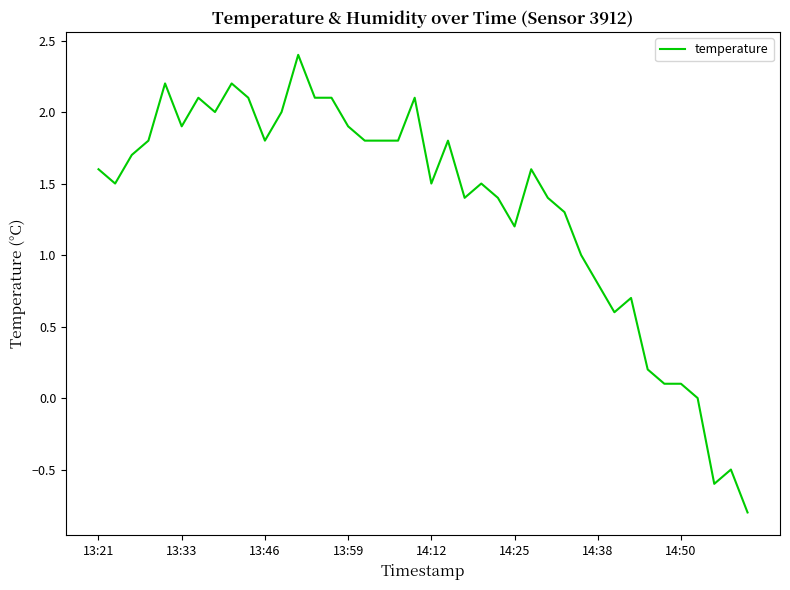

What is the difference between the maximum and minimum values?

3.2